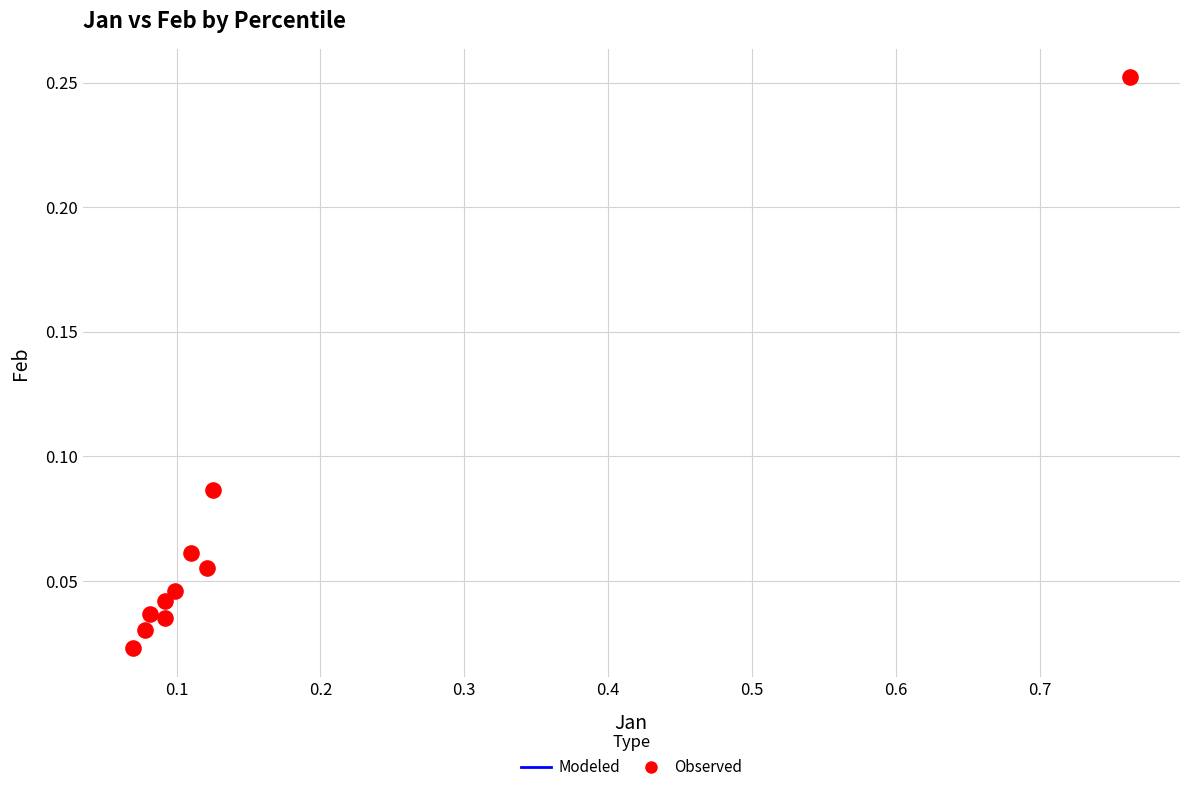

What is the range of X values (max minus min)?

0.7